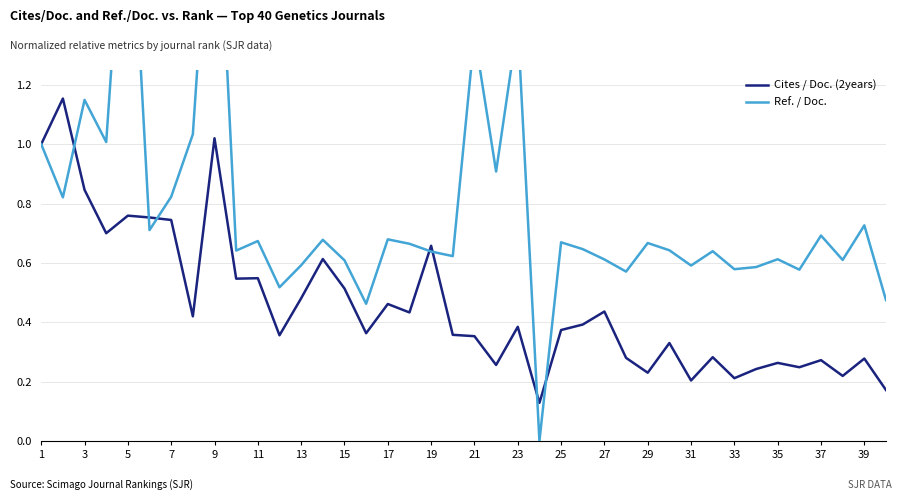

Reading right to left, transcribe all the data shown in this chart.

Cites / Doc. (2years): 0.2	0.3	0.2	0.3	0.2	0.3	0.2	0.2	0.3	0.2	0.3	0.2	0.3	0.4	0.4	0.4	0.1	0.4	0.3	0.4	0.4	0.7	0.4	0.5	0.4	0.5	0.6	0.5	0.4	0.5	0.5	1.0	0.4	0.7	0.8	0.8	0.7	0.8	1.2	1.0
Ref. / Doc.: 0.5	0.7	0.6	0.7	0.6	0.6	0.6	0.6	0.6	0.6	0.6	0.7	0.6	0.6	0.6	0.7	0.0	1.4	0.9	1.4	0.6	0.6	0.7	0.7	0.5	0.6	0.7	0.6	0.5	0.7	0.6	2.1	1.0	0.8	0.7	2.1	1.0	1.1	0.8	1.0